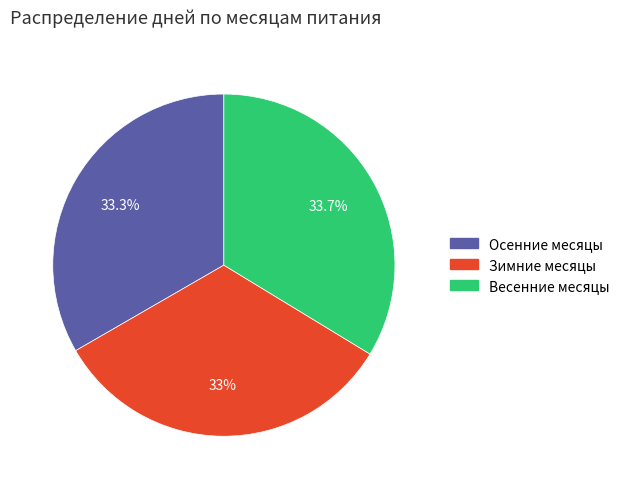

Does any single category account for the majority?

No